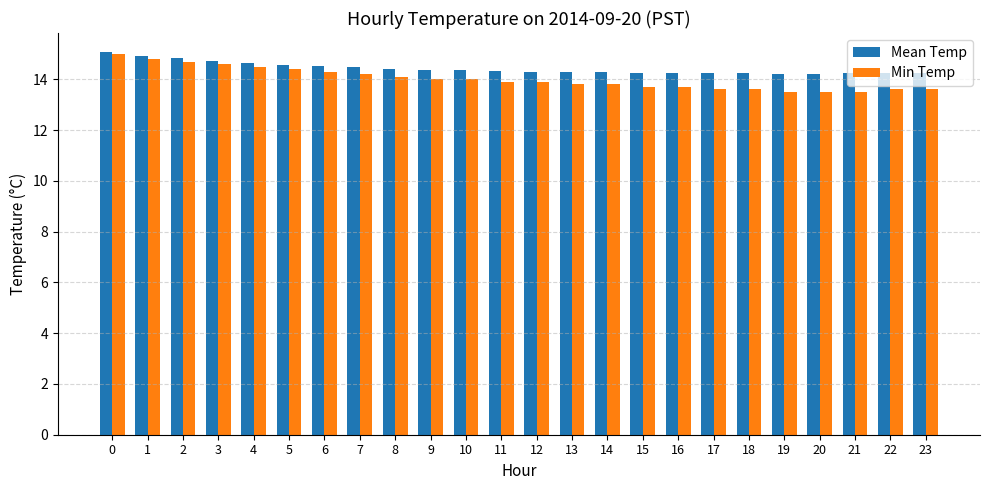

Rank the series by their average value, from highest to lowest.

Mean Temp, Min Temp